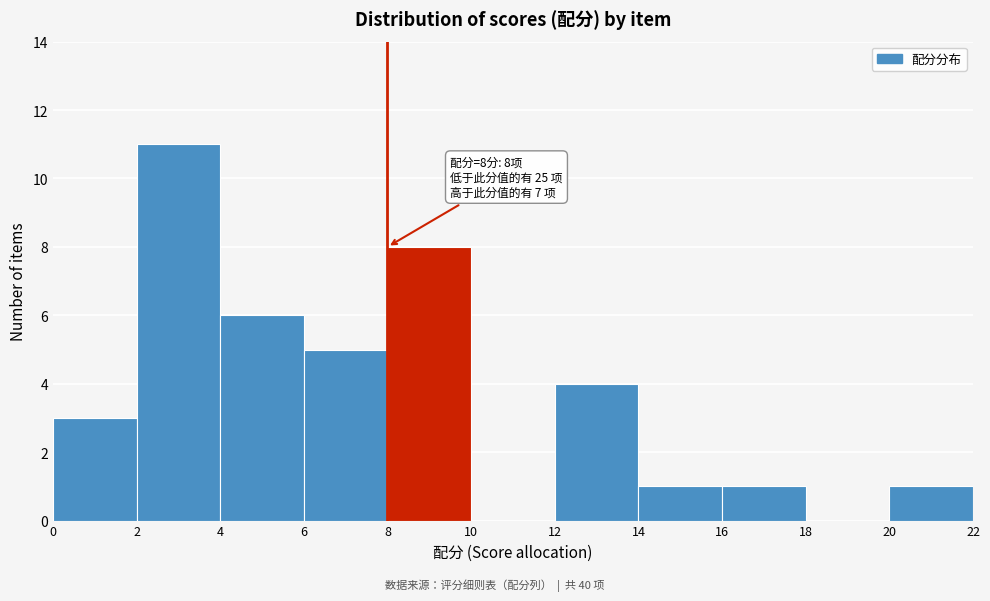

Which range on the x-axis has the tallest bar?

2 to 4